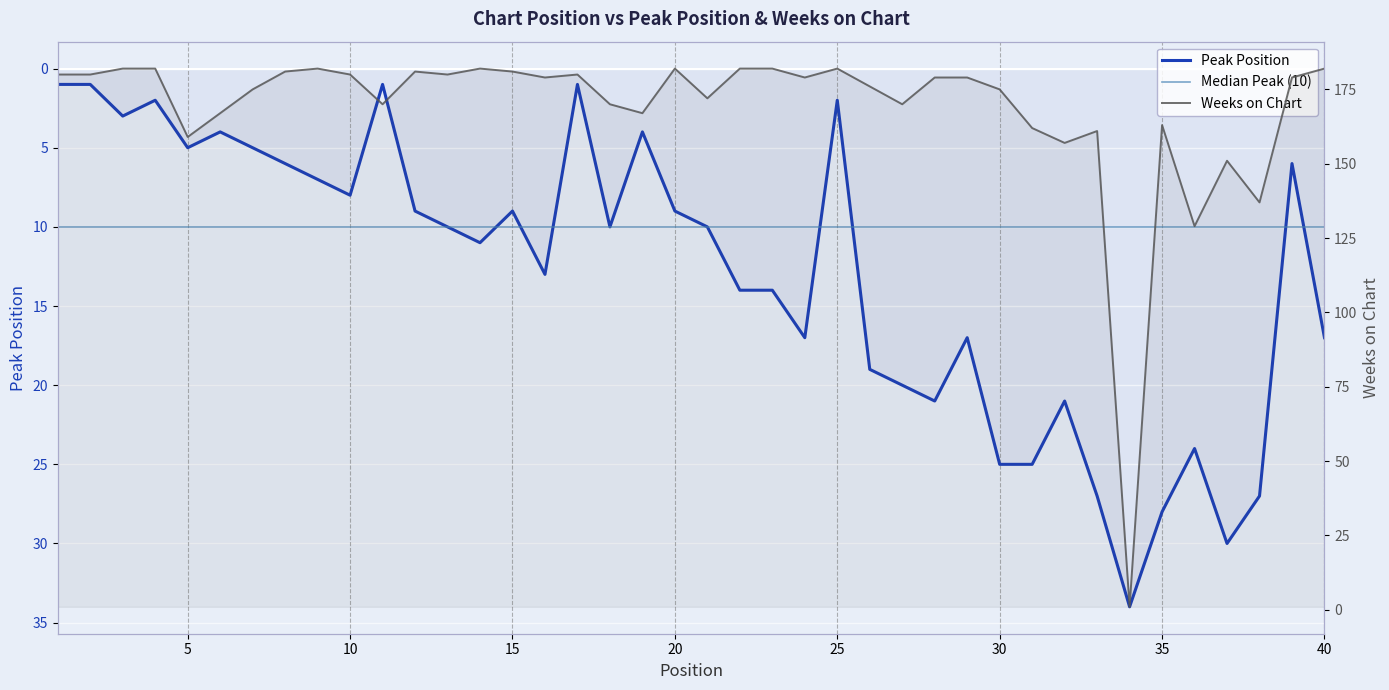

Rank the categories by Weeks on Chart value from highest to lowest.

3, 4, 9, 14, 20, 22, 23, 25, 40, 8, 12, 15, 1, 2, 10, 13, 17, 16, 24, 28, 29, 39, 26, 7, 30, 21, 11, 18, 27, 6, 19, 35, 31, 33, 5, 32, 37, 38, 36, 34